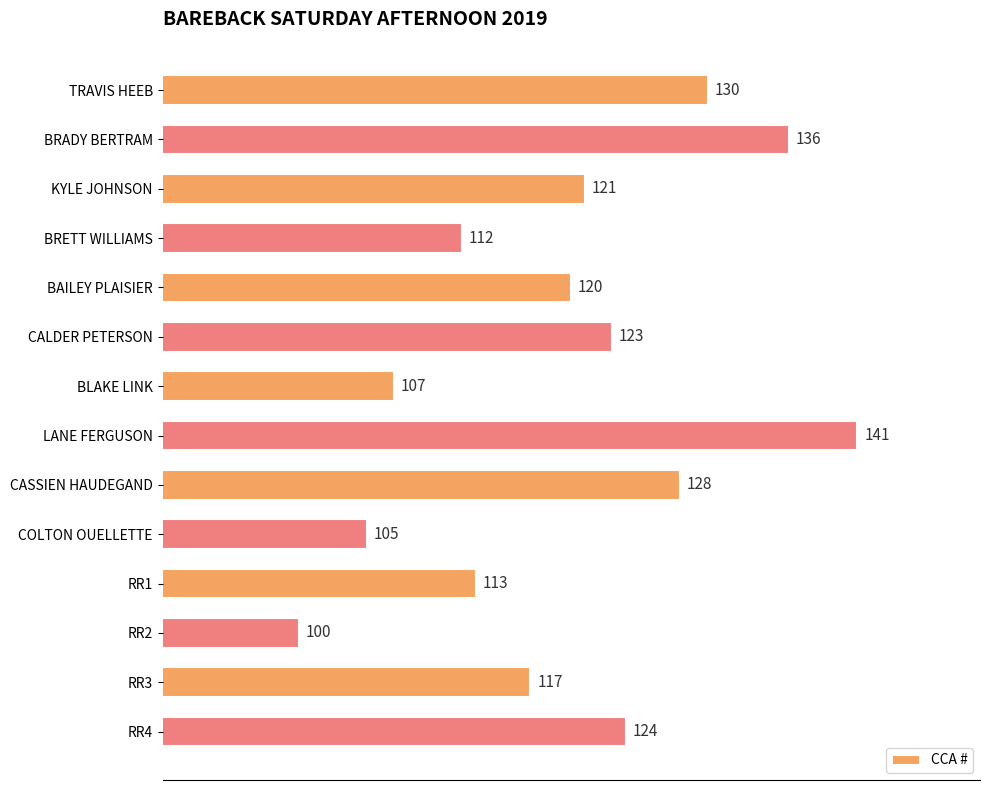

Approximately how many times larger is the value at RR1 compared to RR2?

1.1